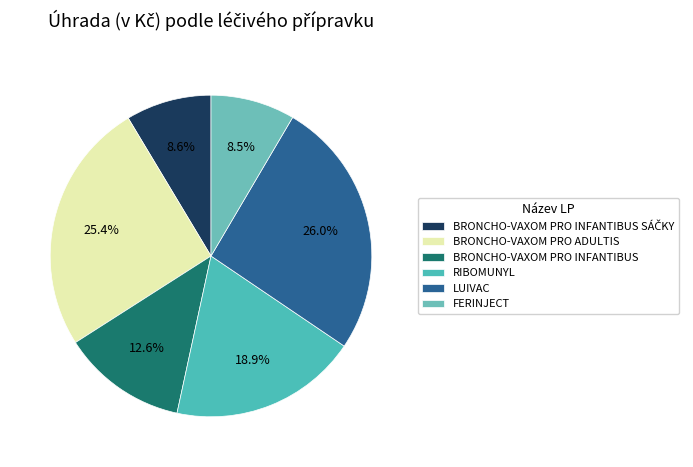

How many segments does this pie chart have?

6